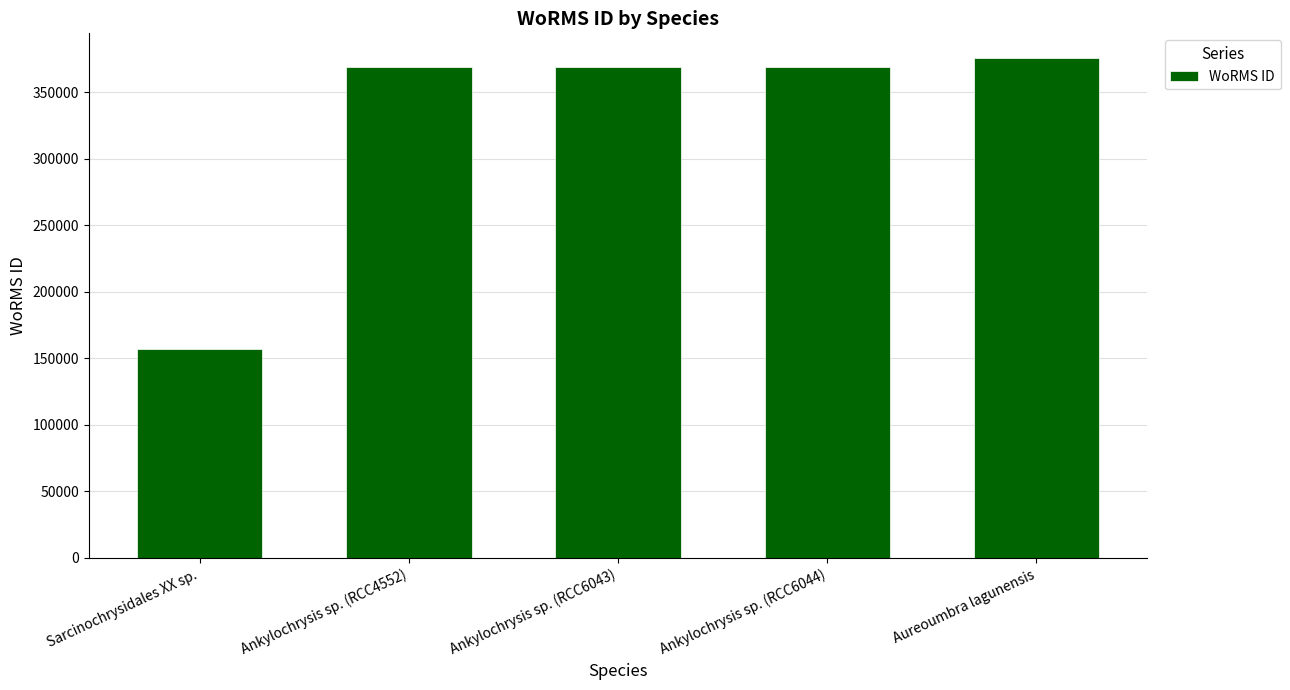

Which has a higher value, Sarcinochrysidales XX sp. or Ankylochrysis sp. (RCC6044)?

Ankylochrysis sp. (RCC6044)